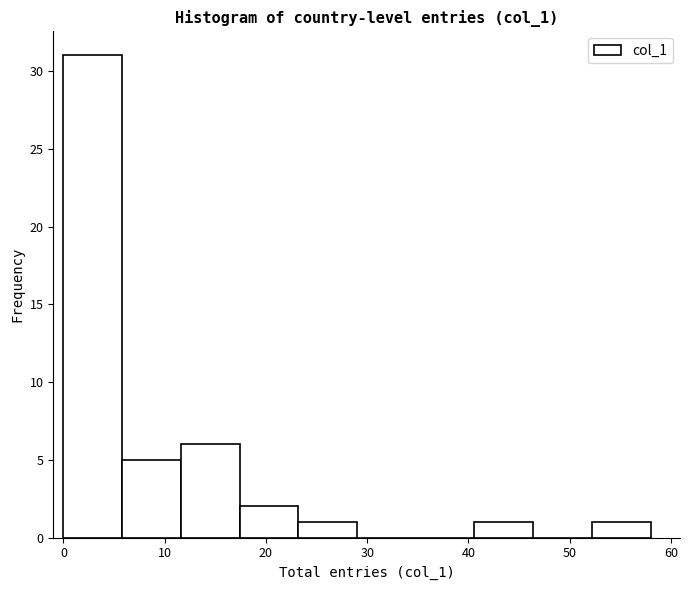

Reading left to right, transcribe this chart: for each bar, give the range it covers on the x-axis and its height. Neither the bar edges nor the heights are printed on the chart, so give them approximately, as read against the axes.

0.0 to 5.8: 31
5.8 to 11.6: 5
11.6 to 17.4: 6
17.4 to 23.2: 2
23.2 to 29.0: 1
29.0 to 34.8: 0
34.8 to 40.6: 0
40.6 to 46.4: 1
46.4 to 52.2: 0
52.2 to 58.0: 1